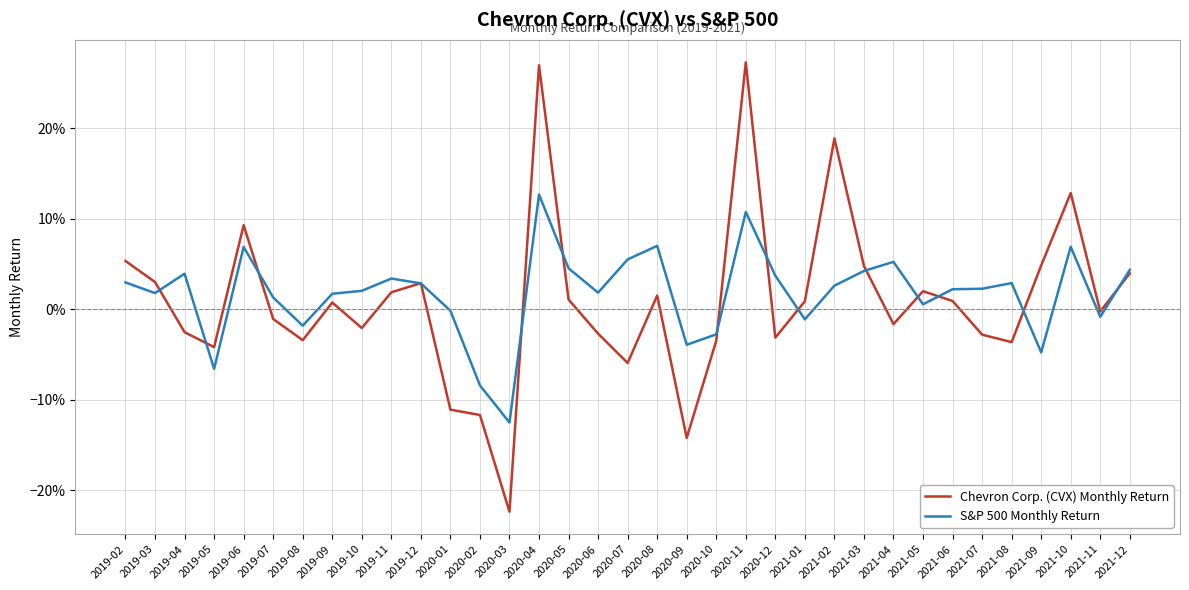

What are all the series names shown in the legend?

Chevron Corp. (CVX) Monthly Return, S&P 500 Monthly Return